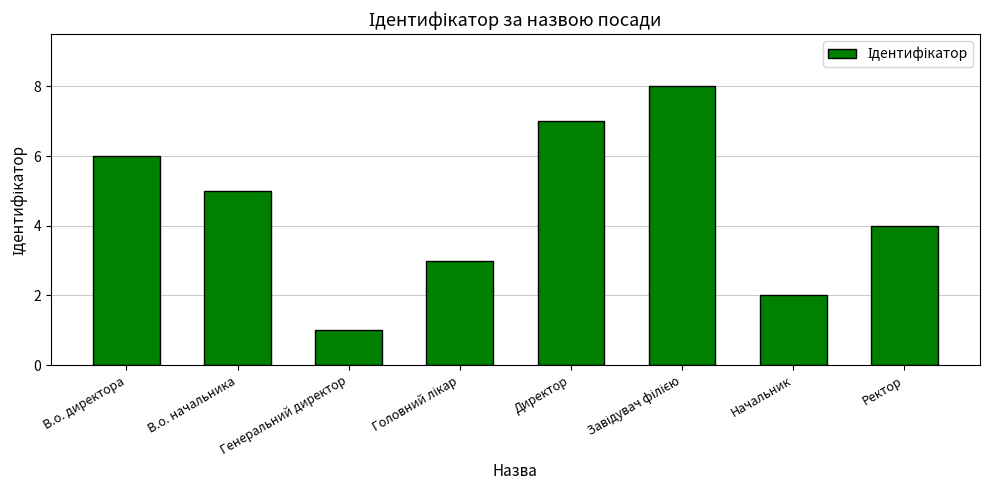

What is the sum of the values at Начальник and Директор?

9